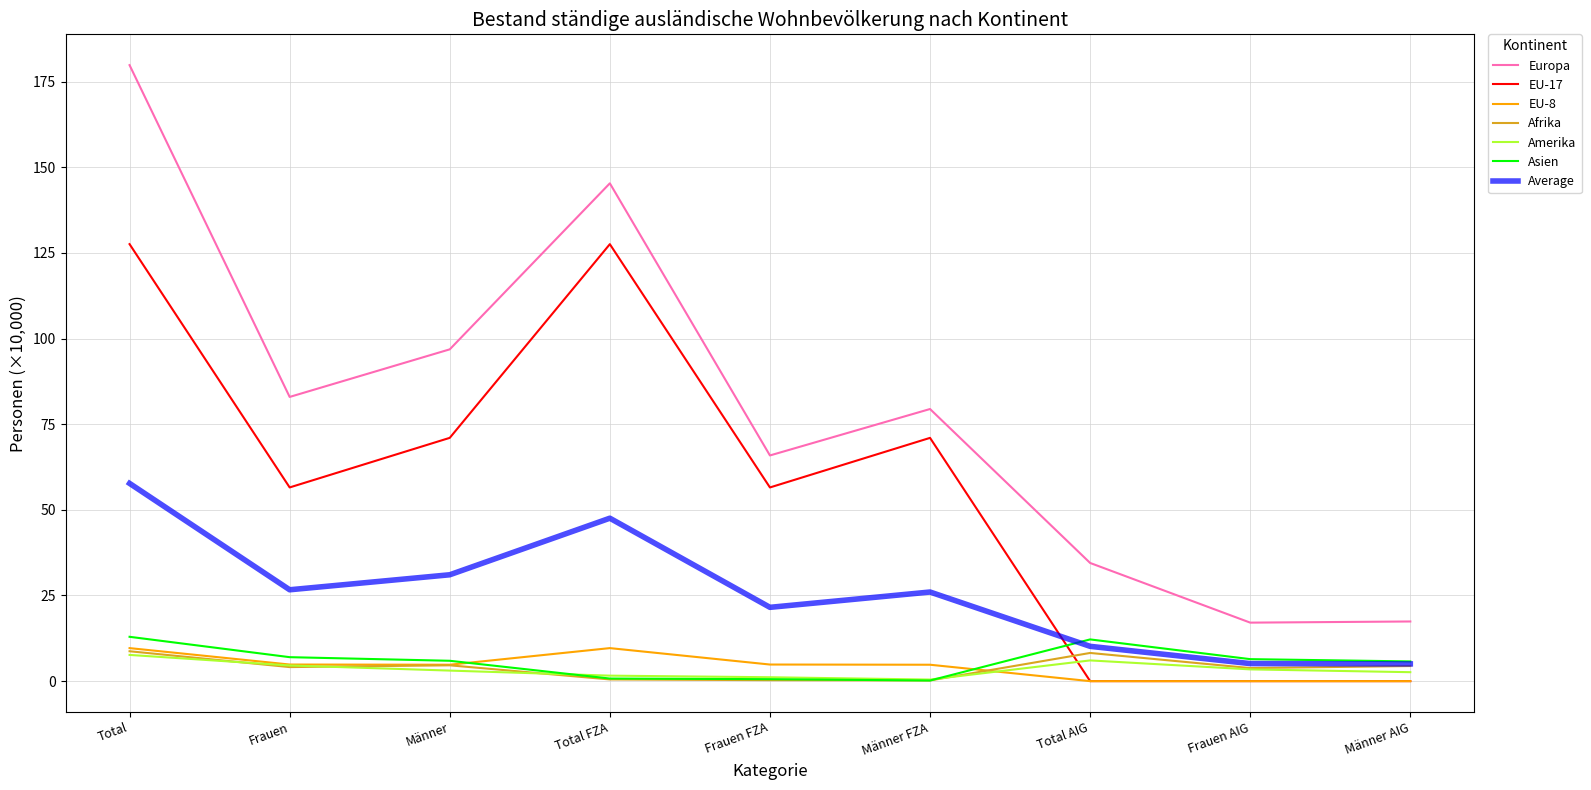

Which series has the widest spread of values?

Europa